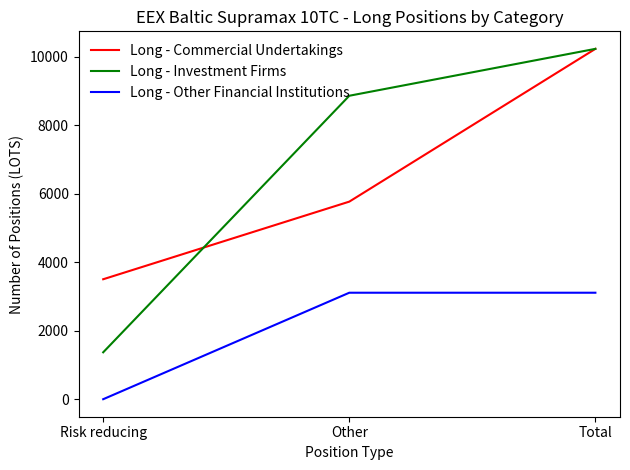

Which series has the largest range (max minus min)?

Long - Investment Firms